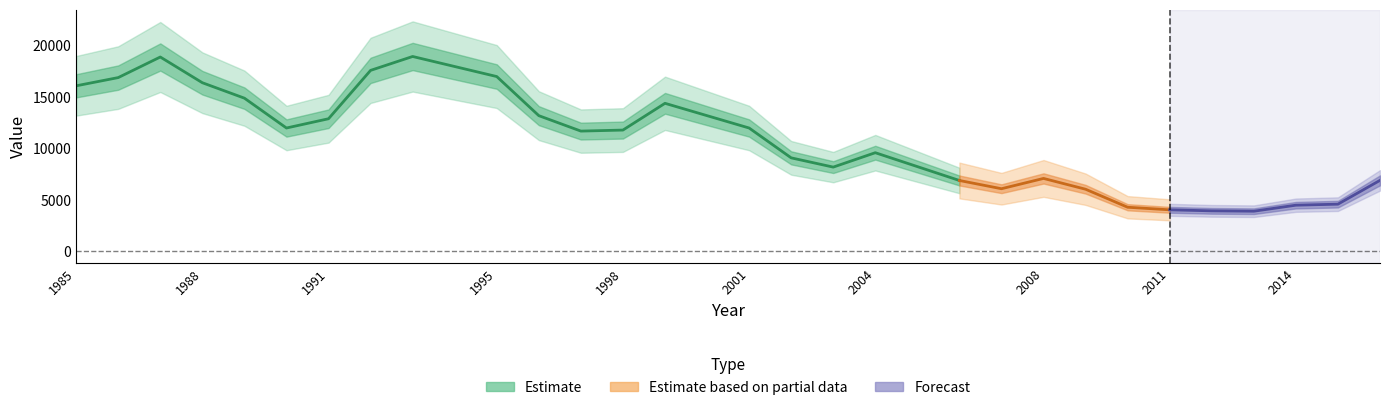

Is it true that the value at 1991 is 12900?

True